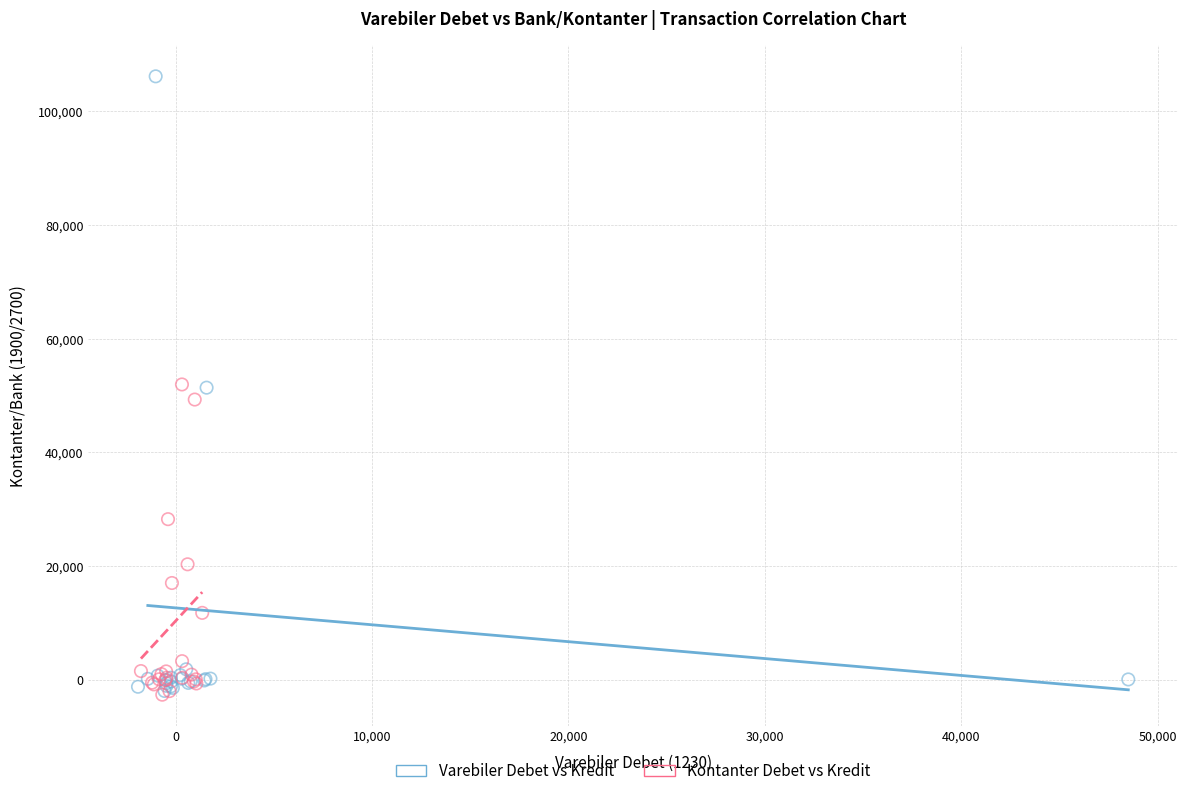

Which series reaches the maximum Y coordinate?

Varebiler Debet vs Kredit